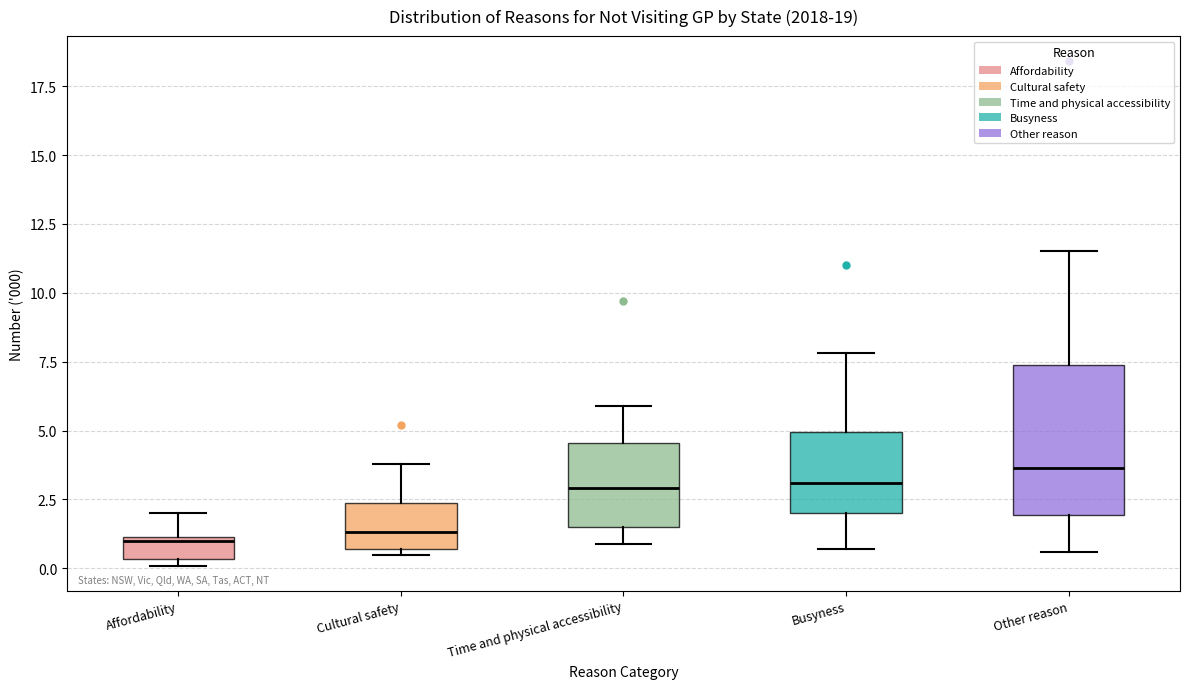

Where is the lower edge of the box for Busyness on the y-axis? The values are not printed on the chart, so give them approximately, as read against the axis.

2.0